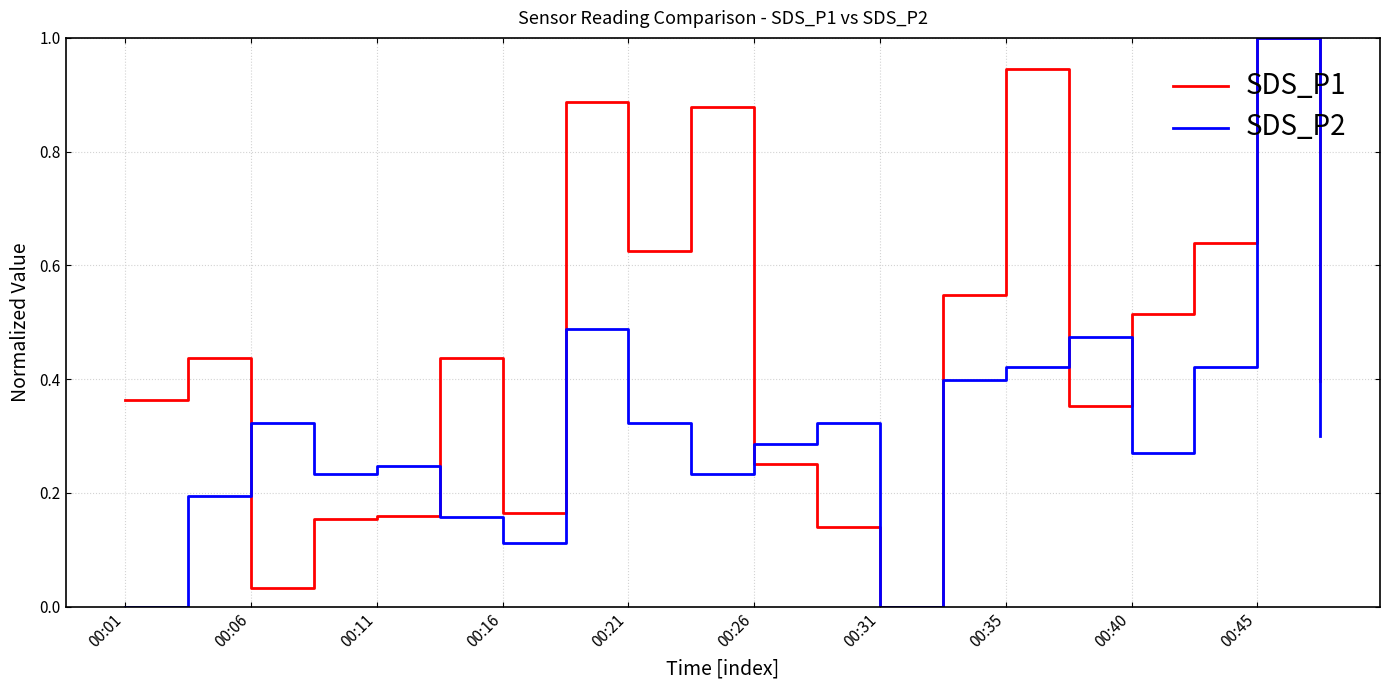

Which series has the largest total across all categories?

SDS_P1